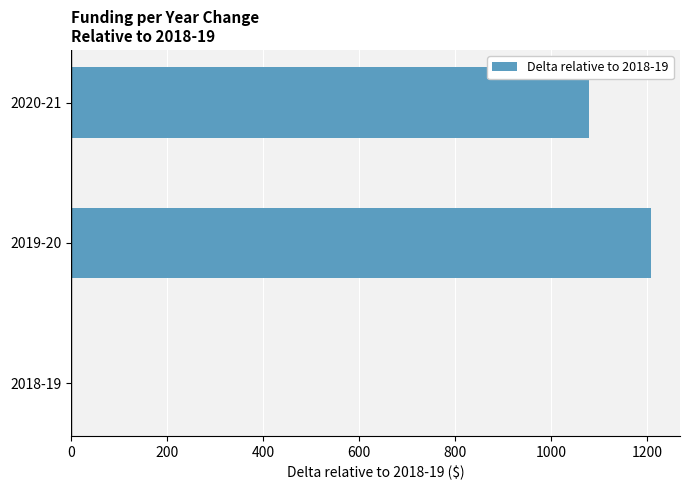

Reading top to bottom, extract all data points from this chart.

2020-21=1079	2019-20=1208	2018-19=0